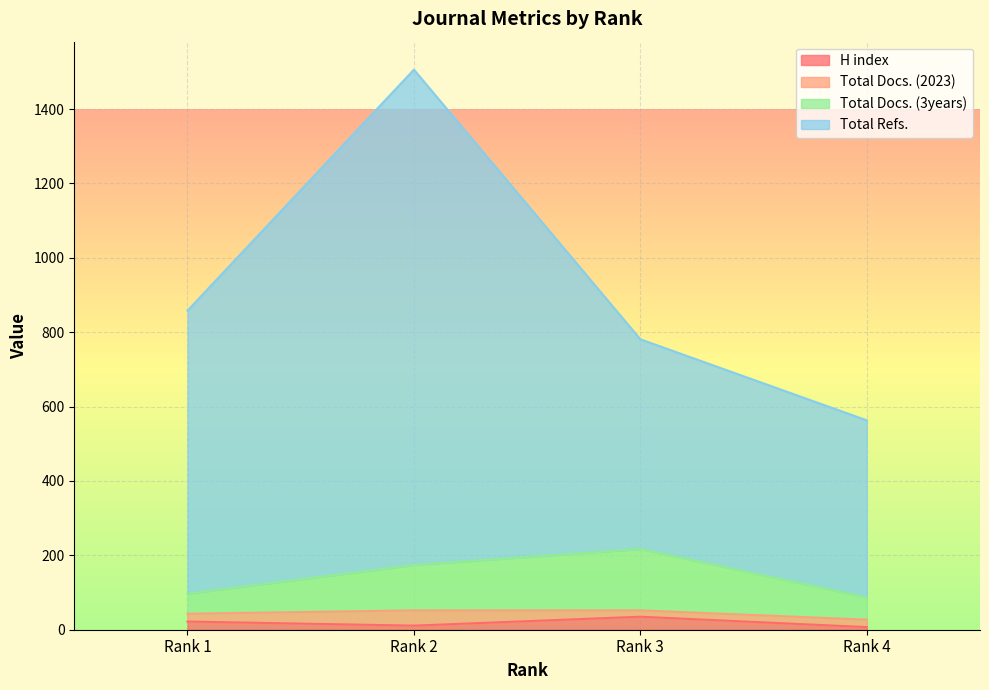

Count the H index values in the range 11 to 35.

3